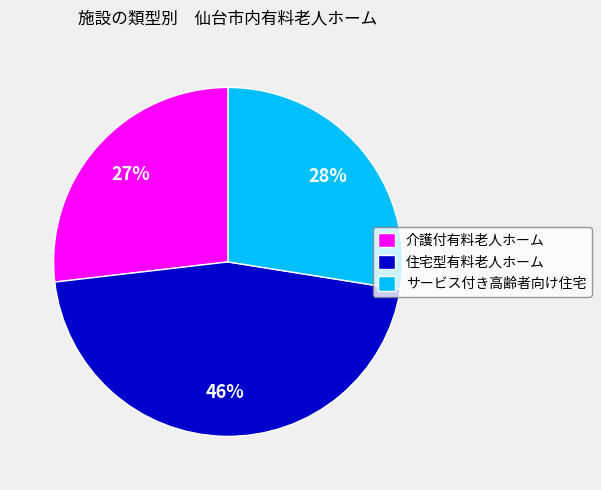

To the nearest percent, what is the average slice percentage?

33%